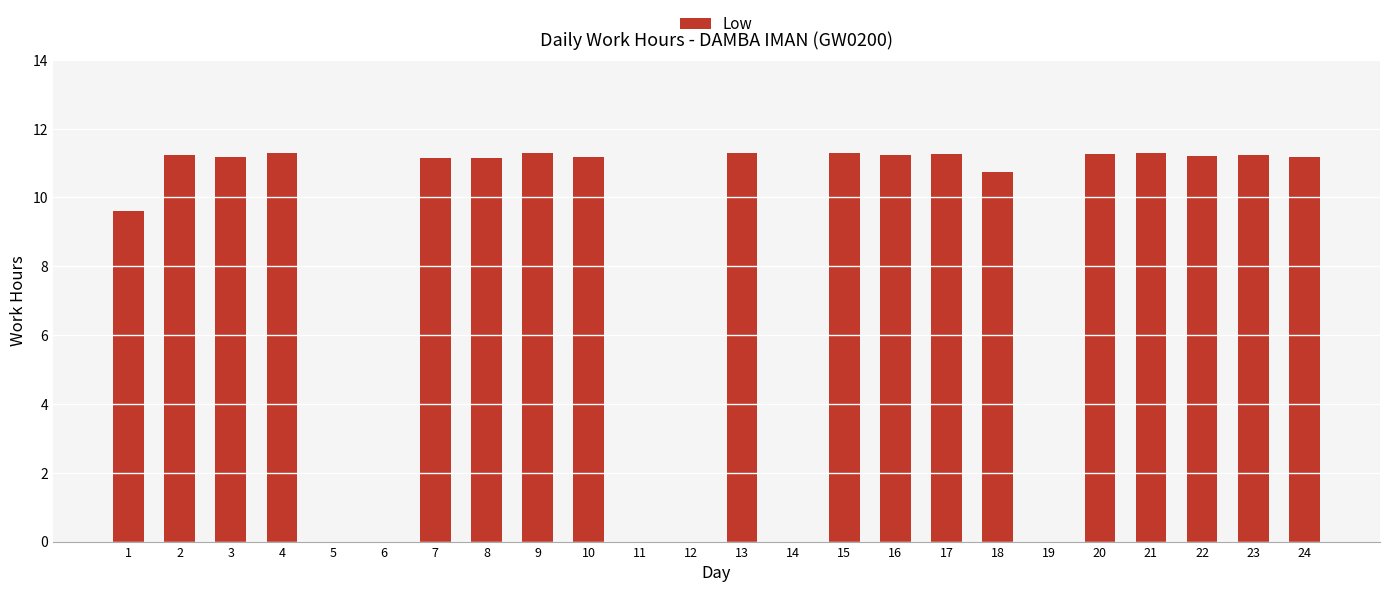

Count the number of values greater than 11.

16